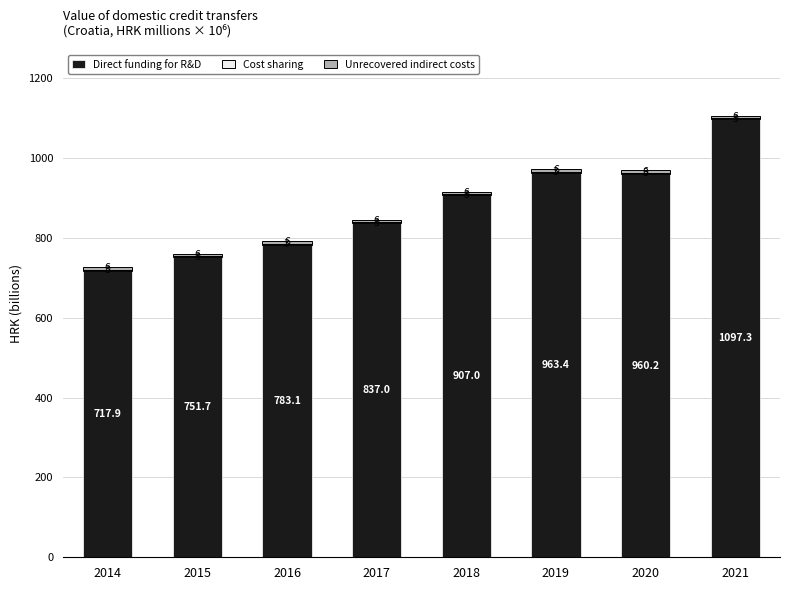

Where is Direct funding for R&D nearest to the value 907?

2018